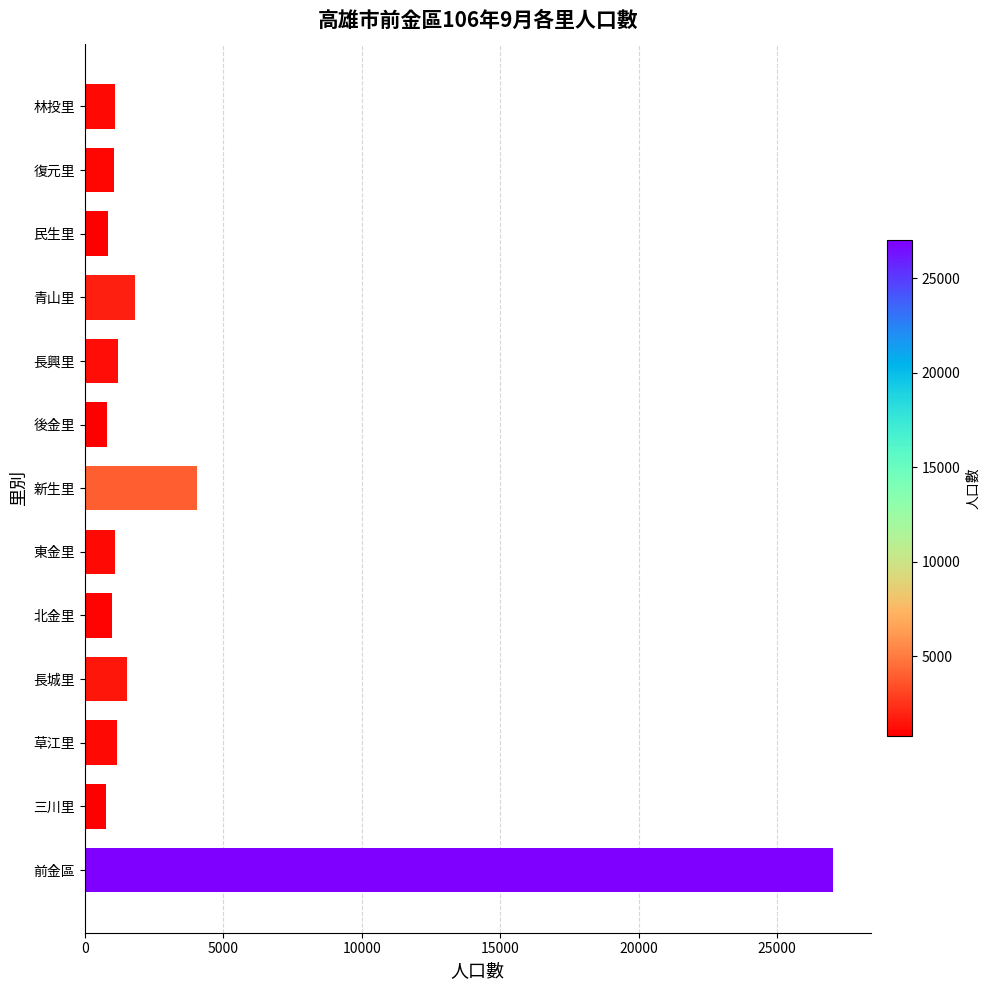

True or false: the data shows 766 at 三川里.

True